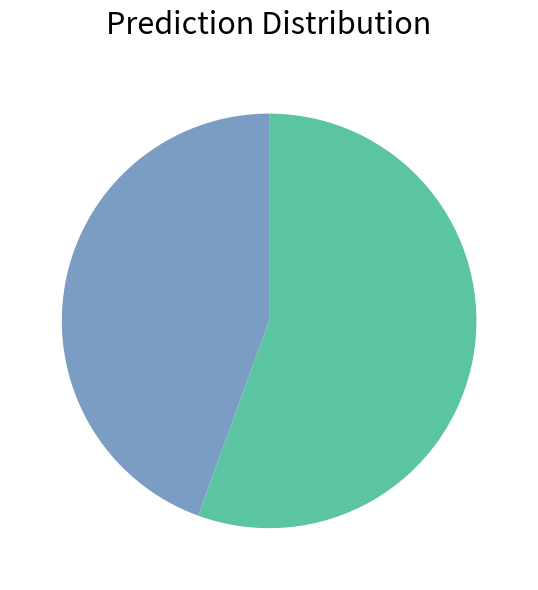

Is there any slice that represents more than half of the pie?

Yes